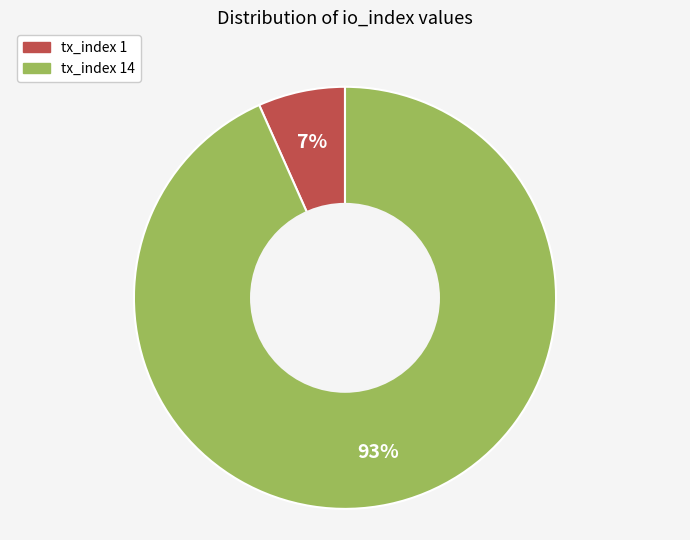

To the nearest percent, what portion does tx_index 1 represent?

7%